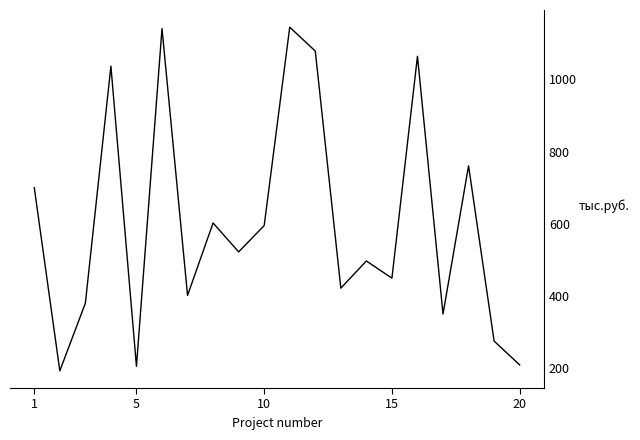

What is the greatest value displayed?

1144.6